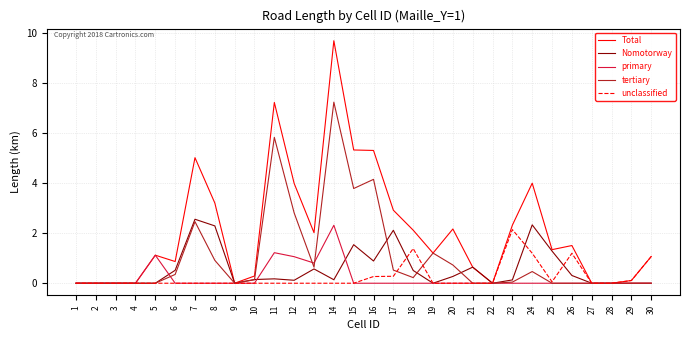

Which series has the widest spread of values?

Total